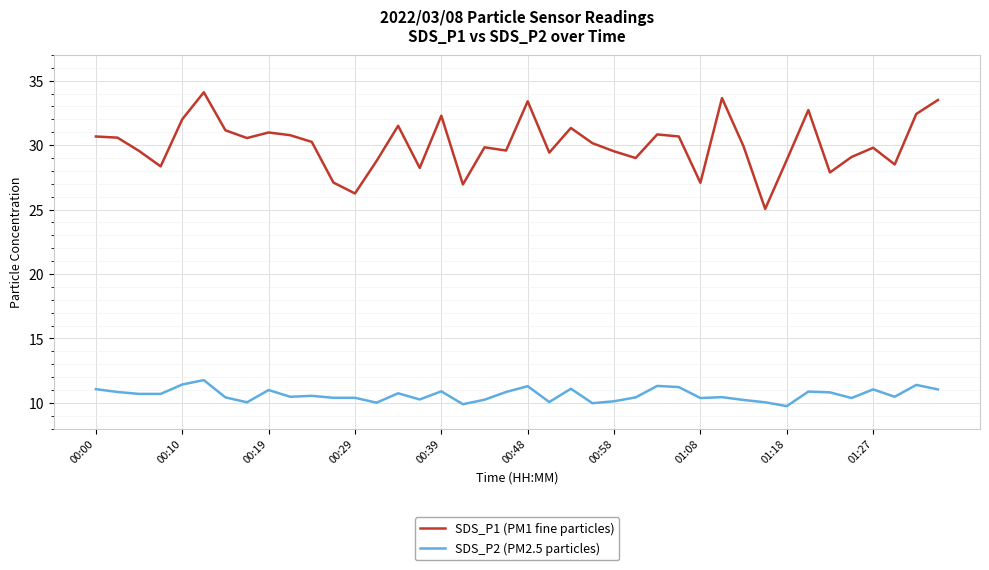

What is the average value of the SDS_P2 (PM2.5 particles) series?

10.6